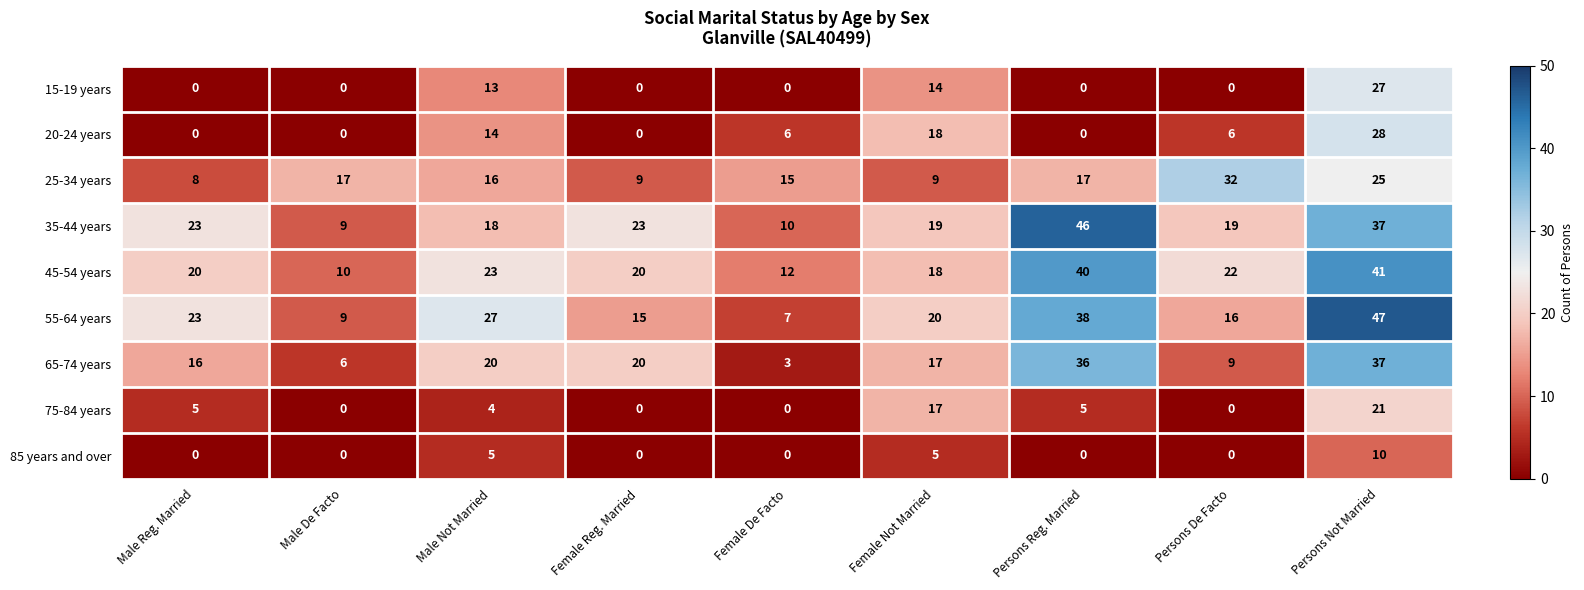

Which category has the highest value across all series?

Persons Not Married